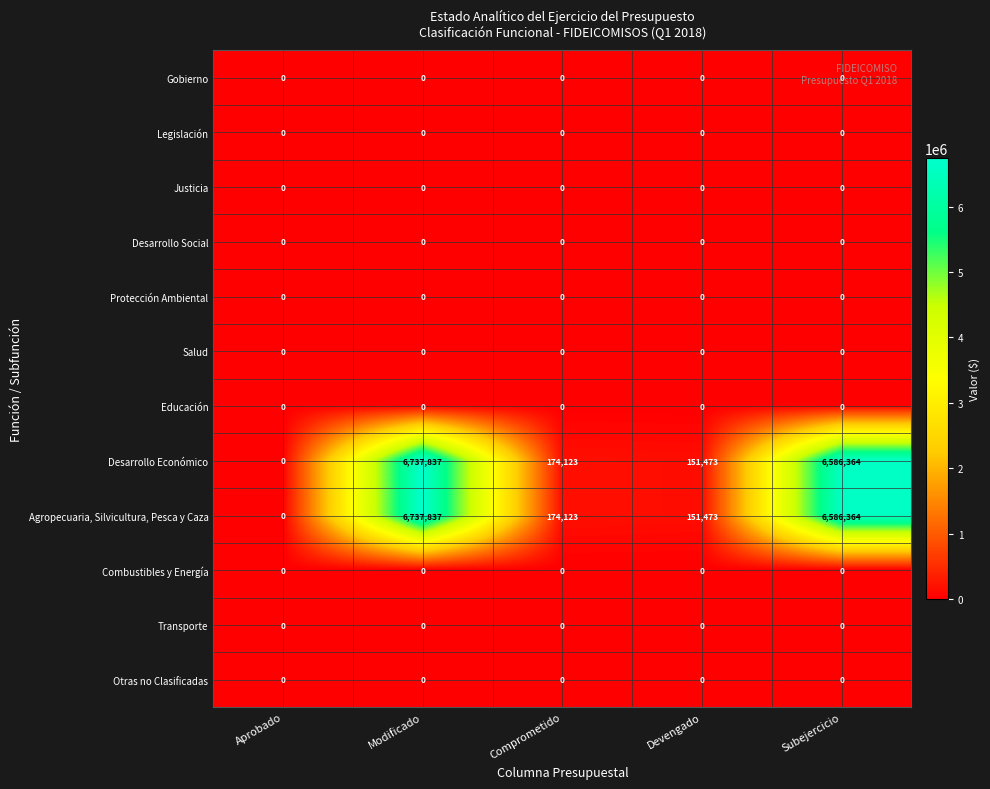

What is the difference between the Agropecuaria, Silvicultura, Pesca y Caza values at Devengado and Subejercicio?

6434891